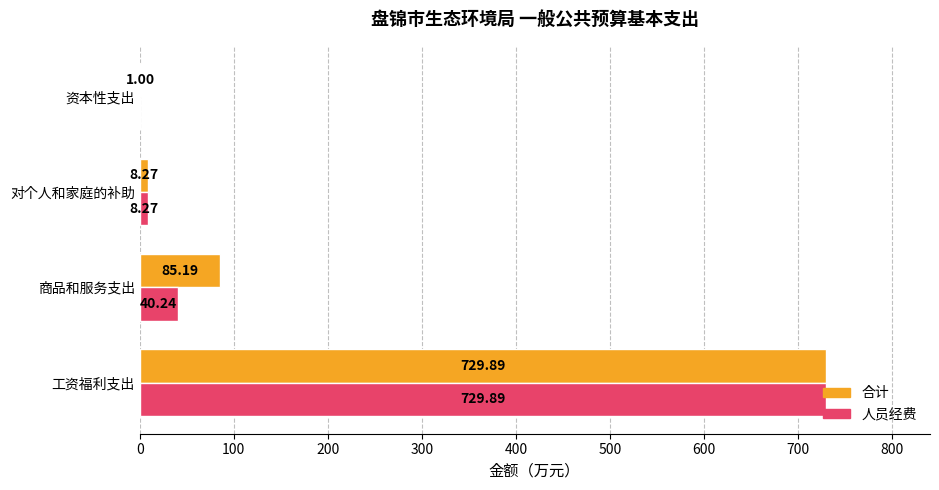

What is the sum of the 人员经费 values at 对个人和家庭的补助 and 商品和服务支出?

48.5